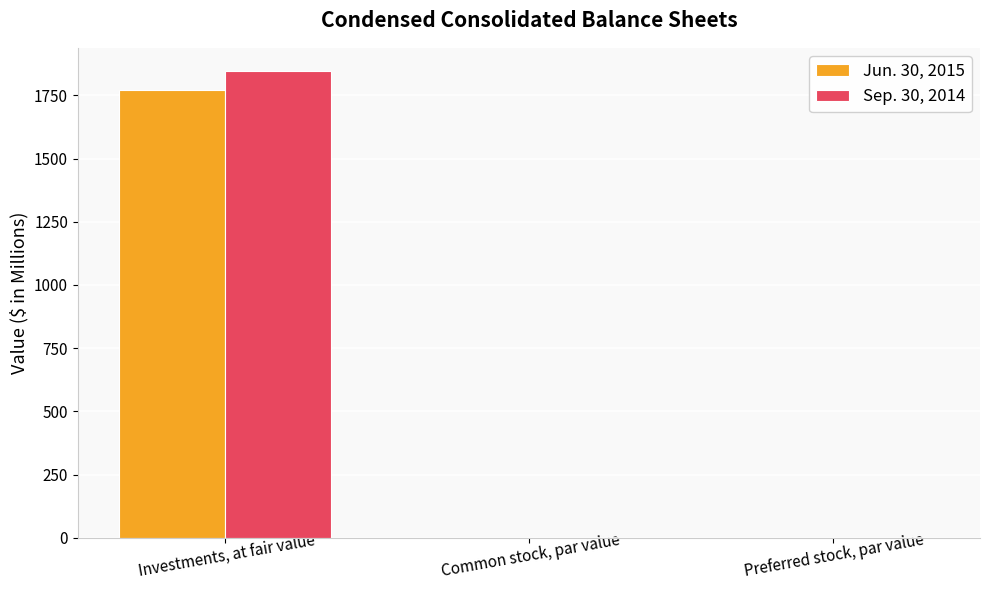

The value of Jun. 30, 2015 at Investments, at fair value is 1772.2. True or false?

True